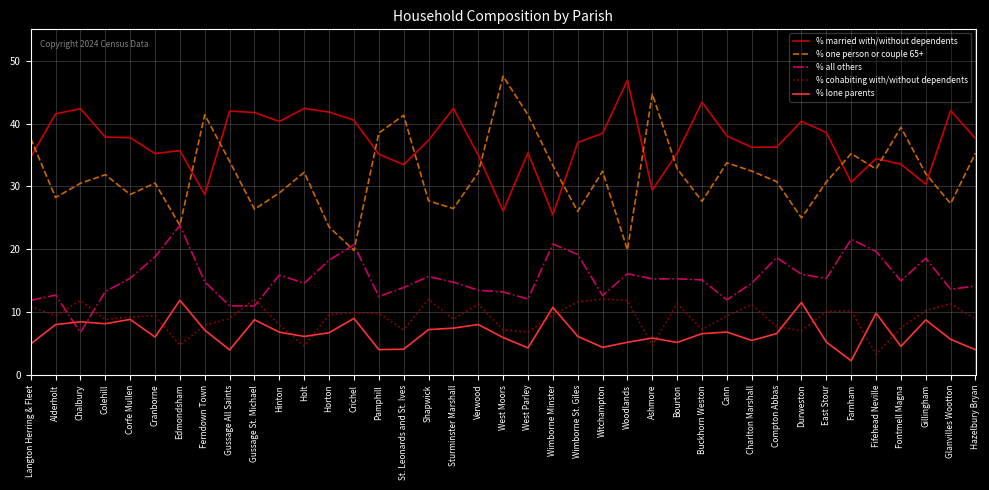

At which category does the chart reach its minimum across all series?

Farnham